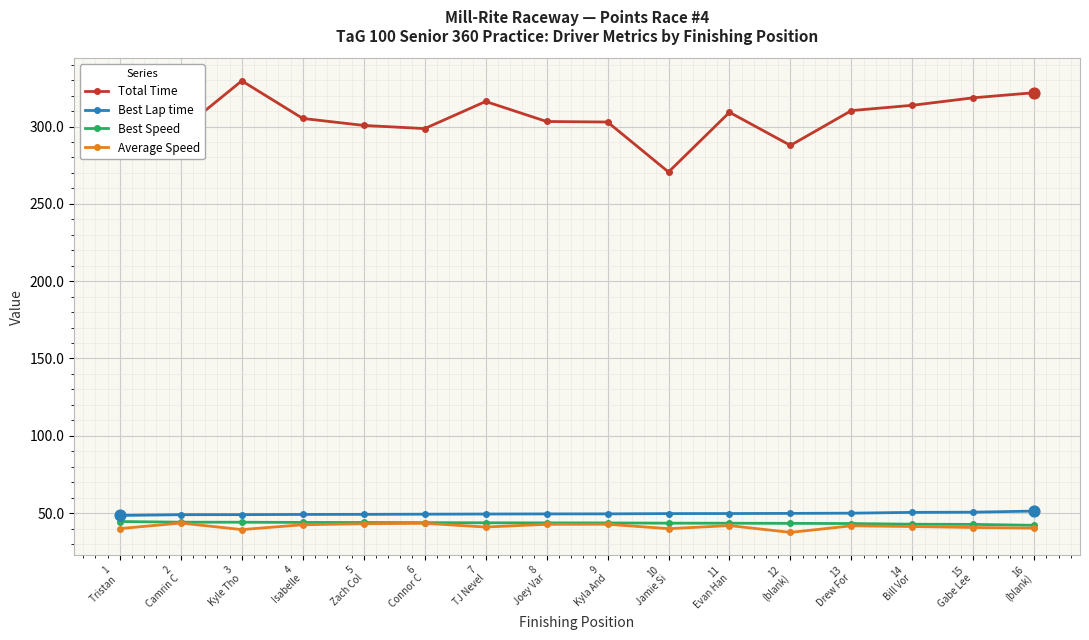

Which series has the widest spread of values?

Total Time